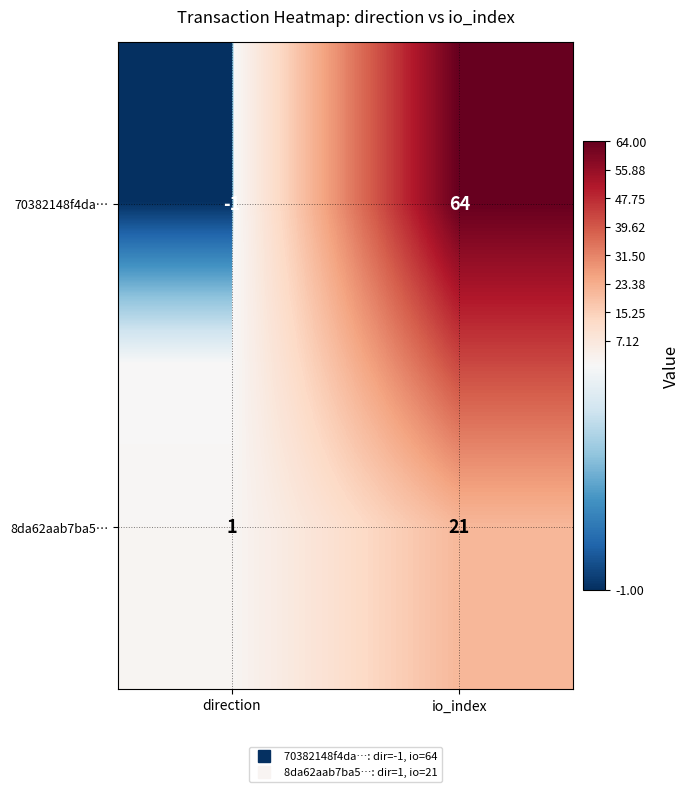

Where is 8da62aab7ba5… nearest to the value 11?

direction